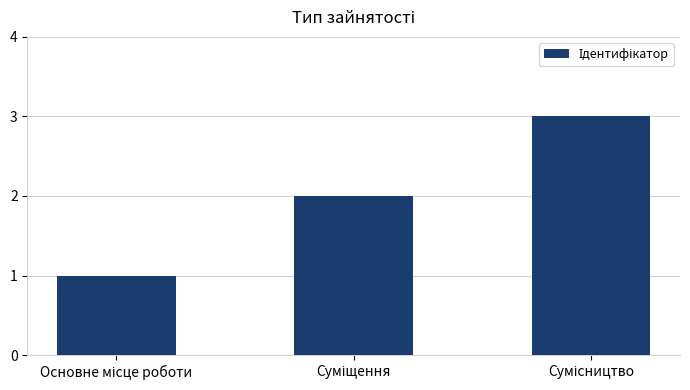

What is the maximum value shown in the chart?

3